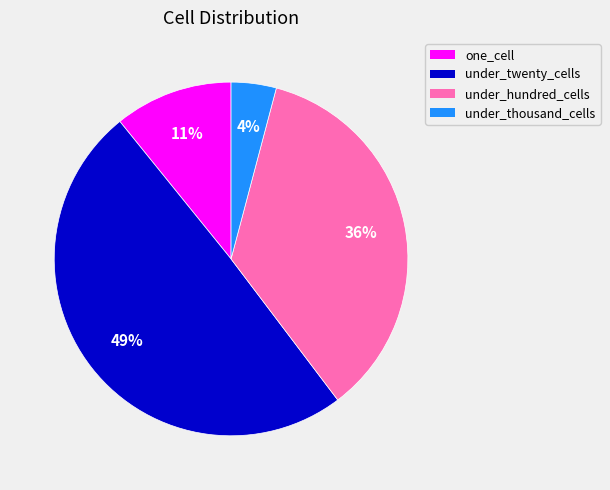

The one_cell slice represents 1% of the pie. True or false?

False